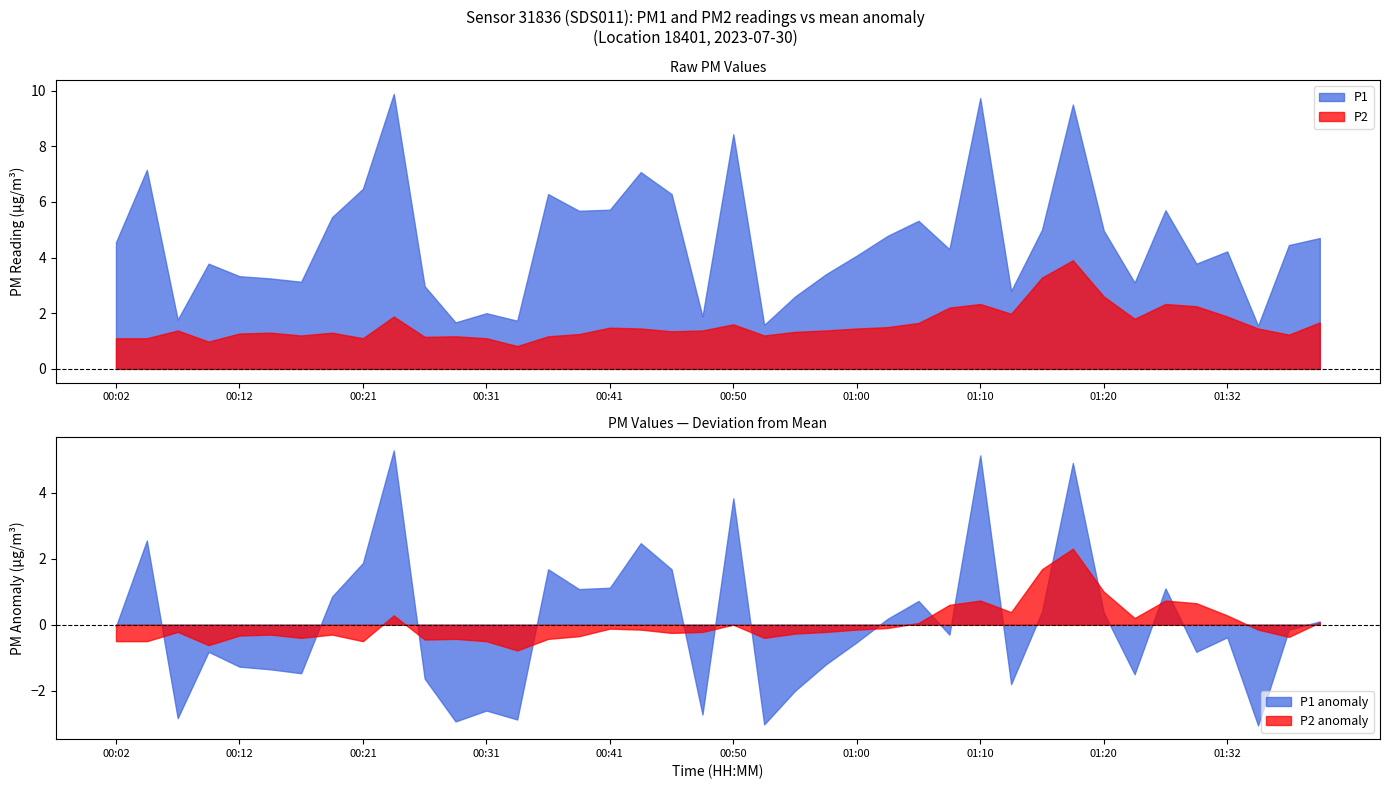

What is the sum of all P1 values?

184.0